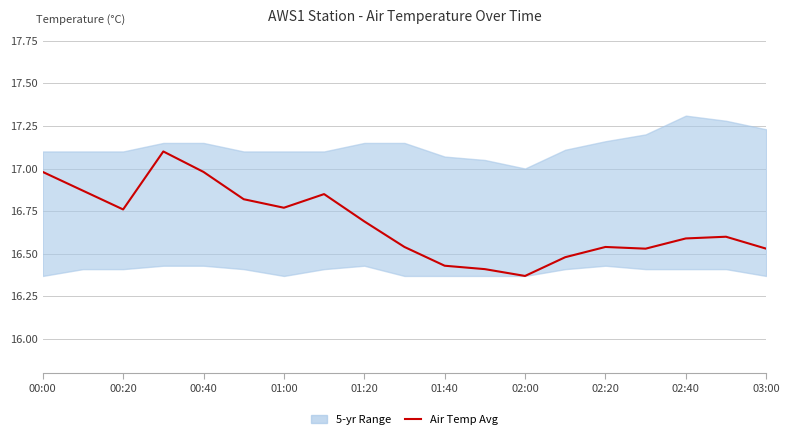

What is the ratio of the value at 00:20 to the value at 18?

1.0